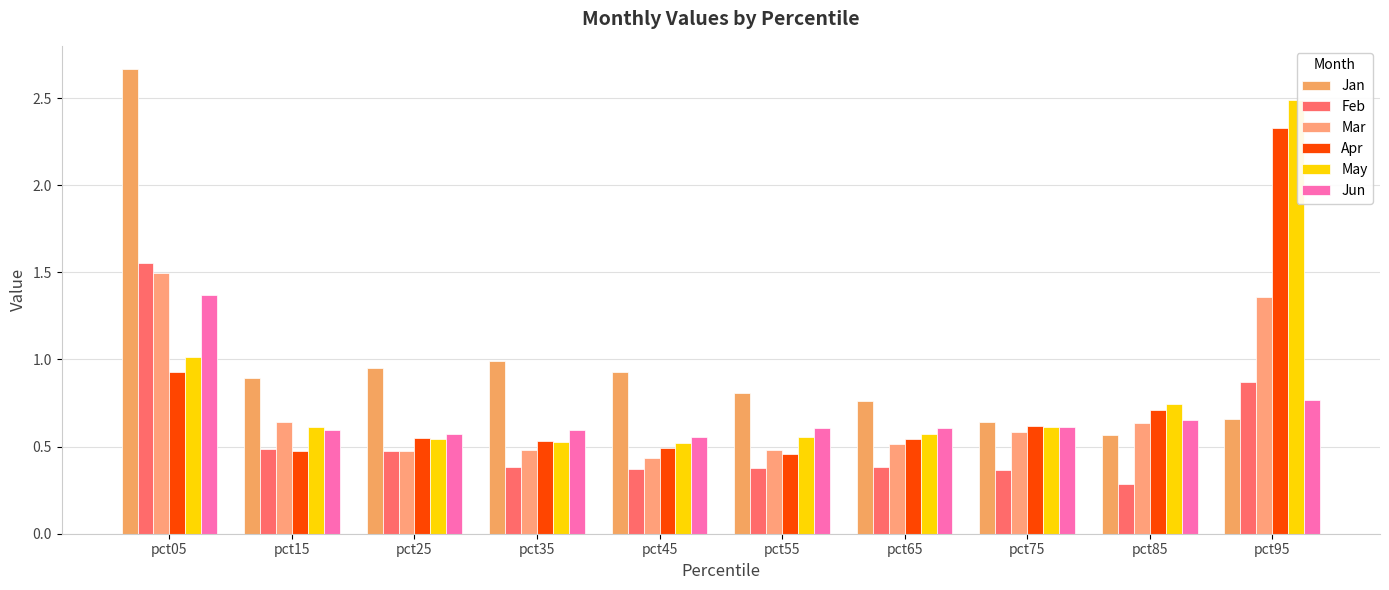

What is the sum of all Apr values?

7.6